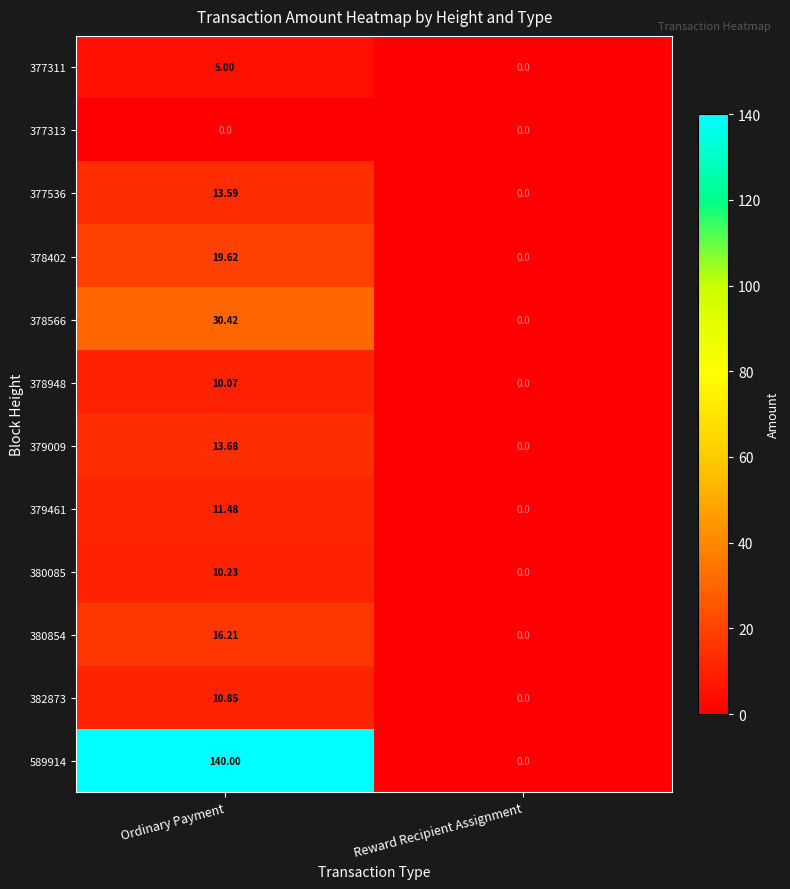

Which series has the largest total across all categories?

589914